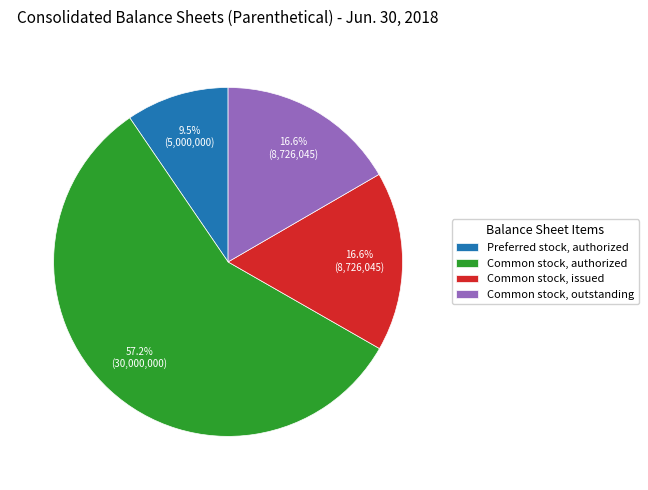

What is the largest slice in the pie chart?

Common stock, authorized